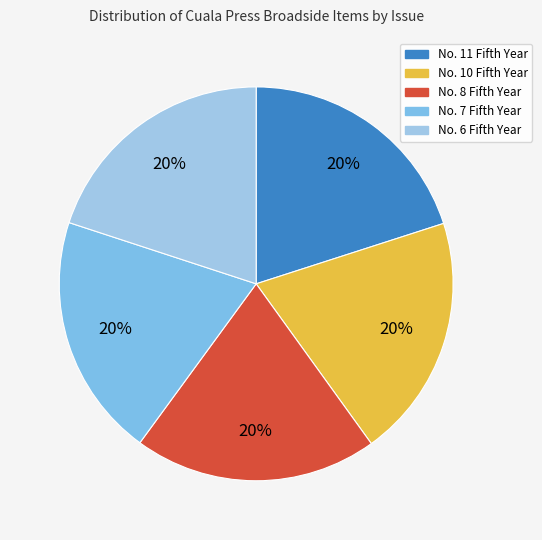

Count the number of slices in the pie.

5